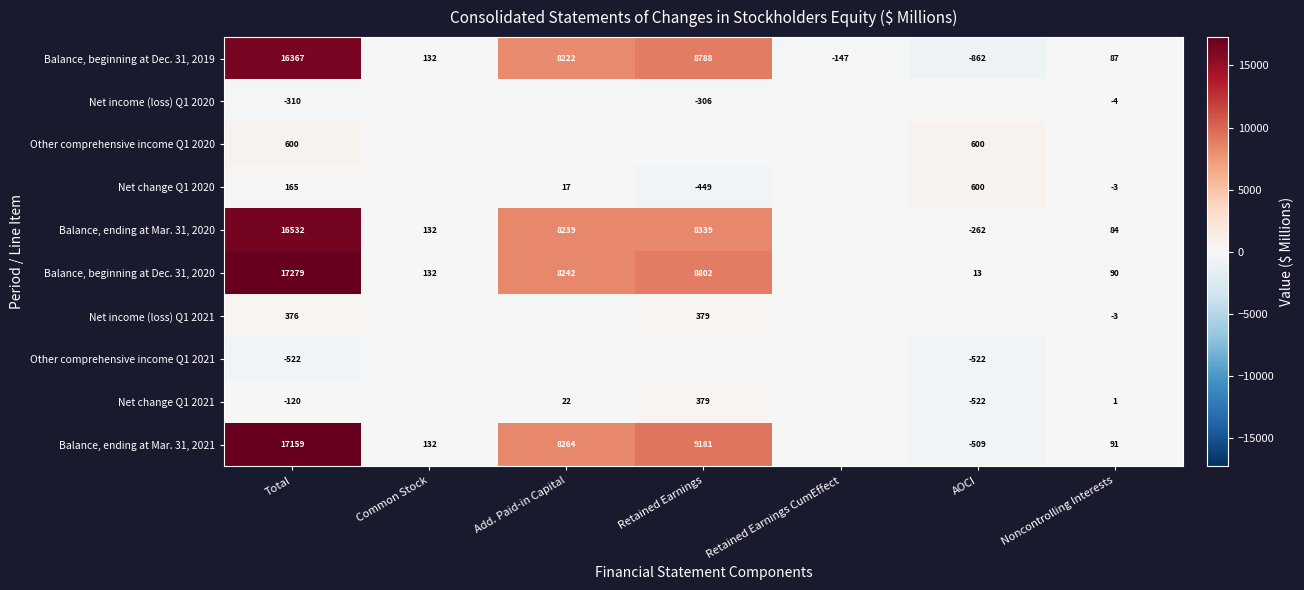

True or false: Other comprehensive income Q1 2020 has a value of 233 at Total.

False